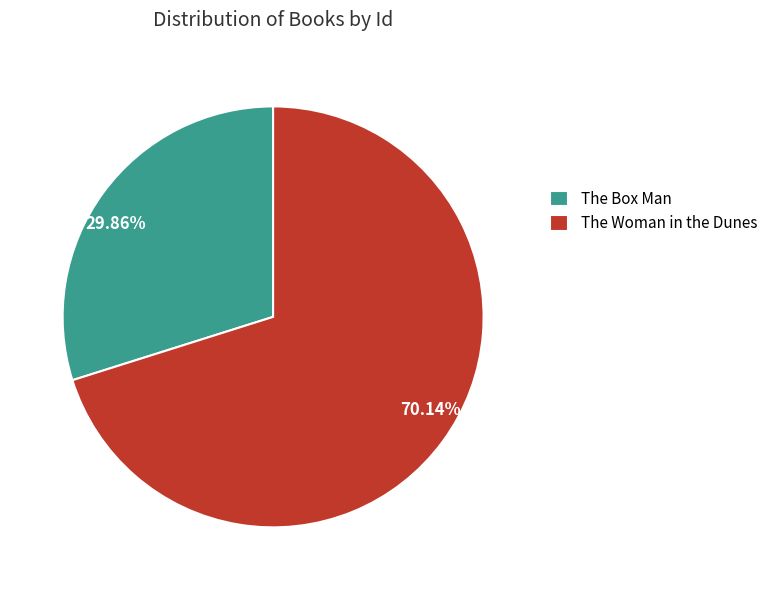

How many segments does this pie chart have?

2